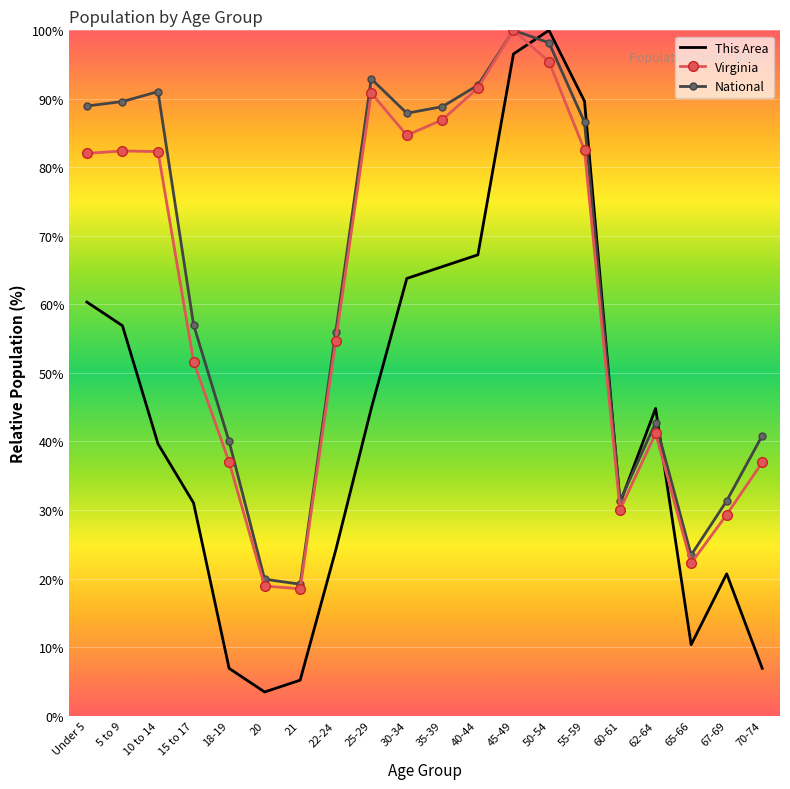

At which label does This Area reach its minimum?

20